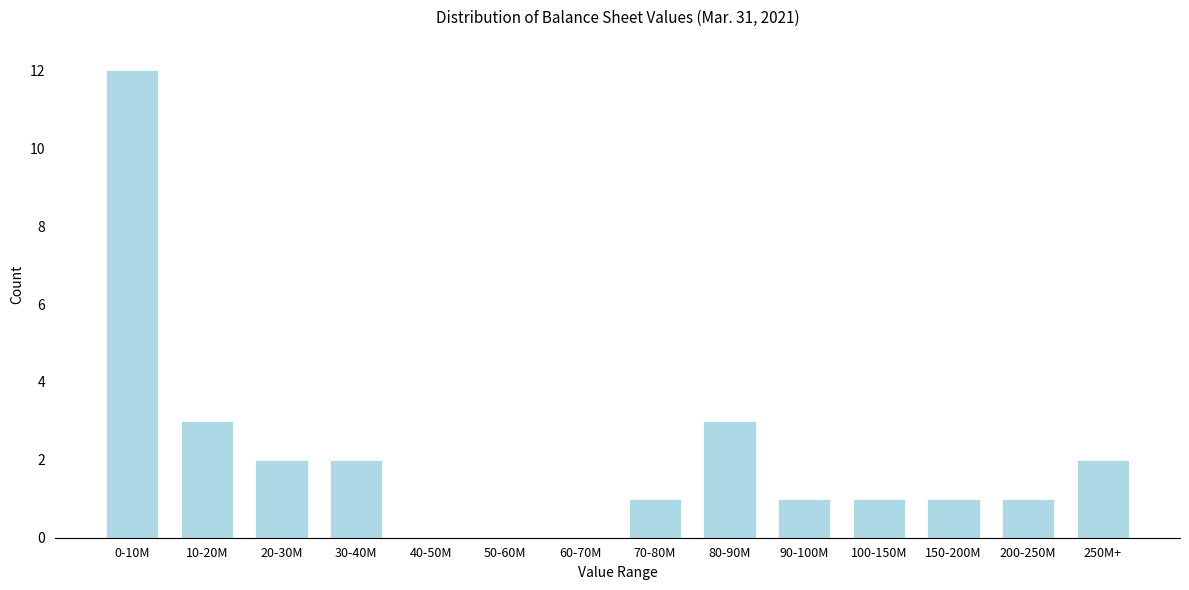

Reading right to left, transcribe all the data shown in this chart.

250M+=2	200-250M=1	150-200M=1	100-150M=1	90-100M=1	80-90M=3	70-80M=1	60-70M=0	50-60M=0	40-50M=0	30-40M=2	20-30M=2	10-20M=3	0-10M=12